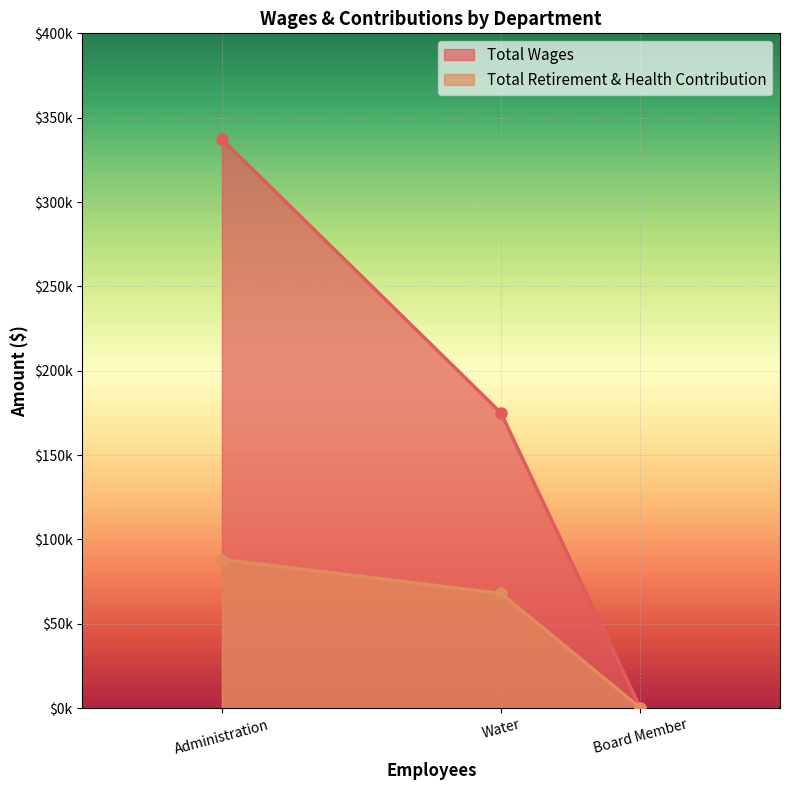

What is the average value of the Total Wages series?

170733